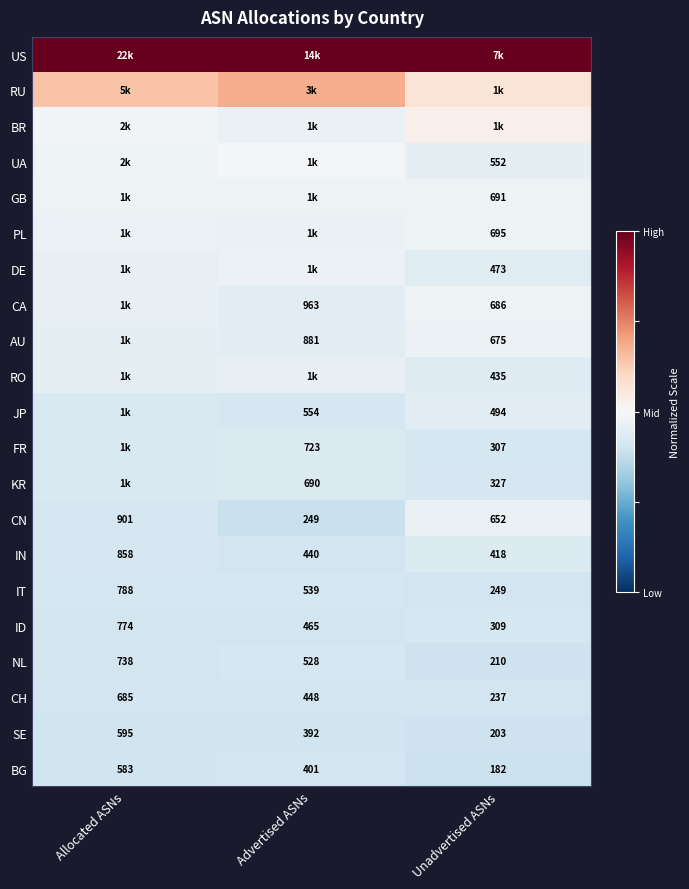

Where is SE nearest to the value 399?

Advertised ASNs